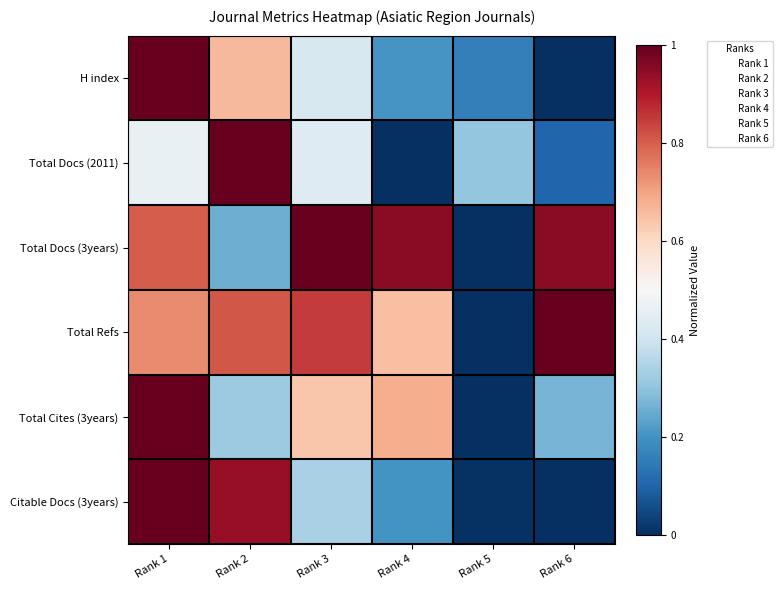

Which has a higher value, Rank 2 or Rank 6?

Rank 2